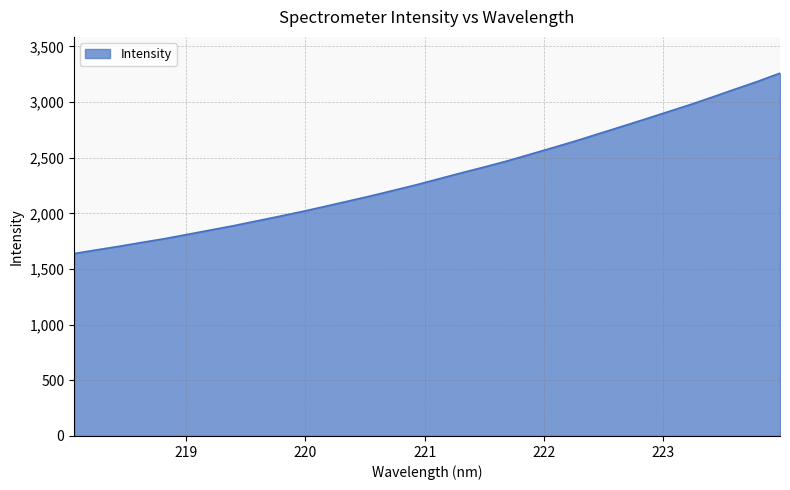

What is the difference between the maximum and minimum values?

1620.3